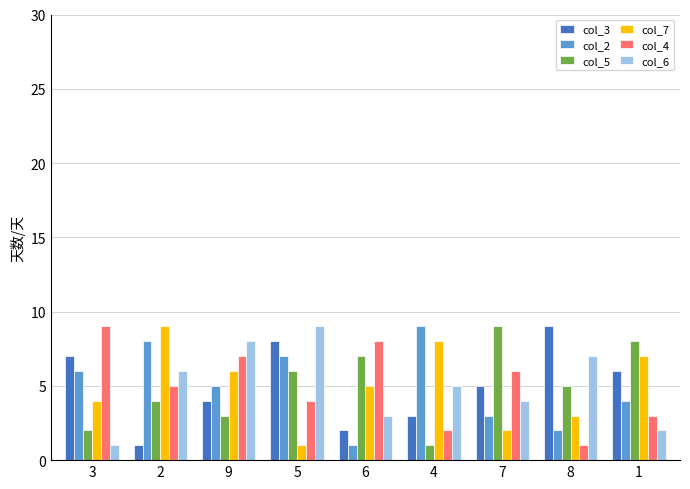

What is the difference between the second highest and second lowest values in the col_6 series?

6